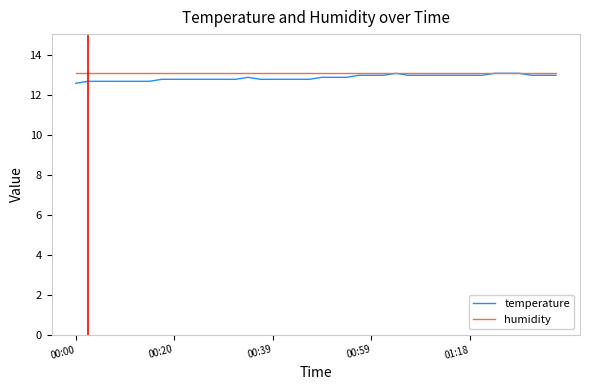

What is the sum of all temperature values?

515.4